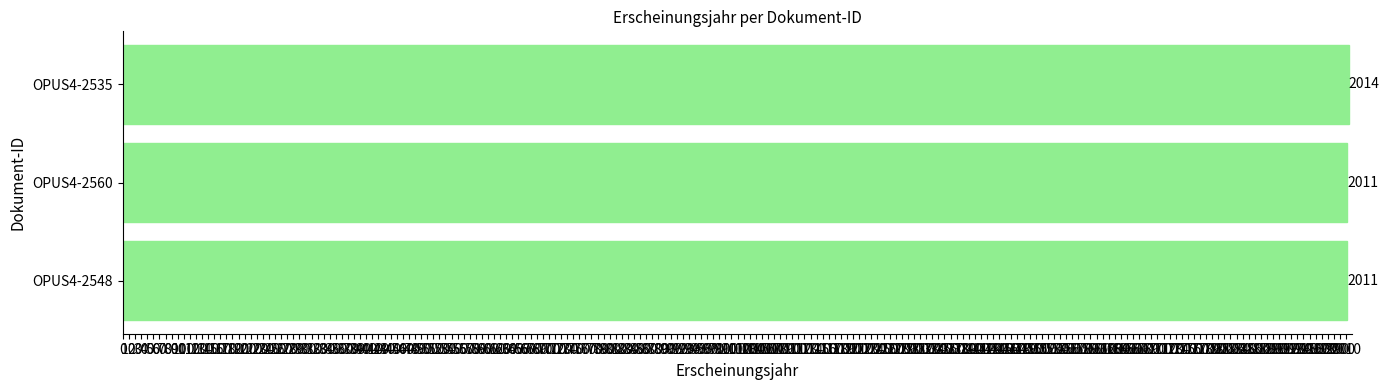

What is the difference between the maximum and minimum values?

3